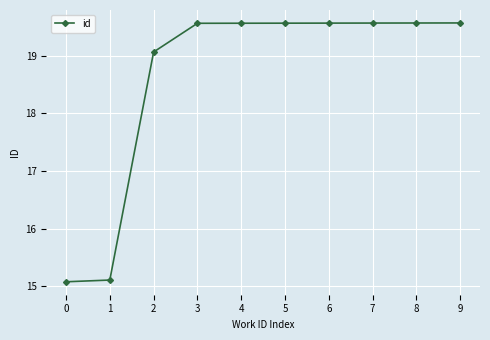

What is the value of the 7th point from the left?

19566